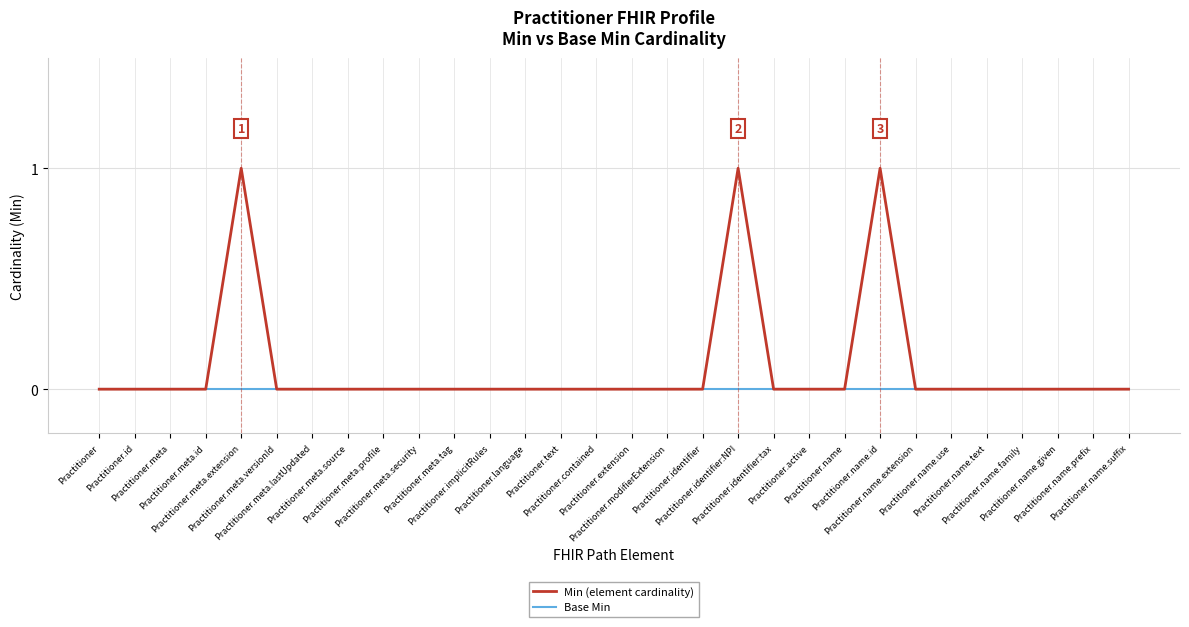

List the series in order of their peak value, highest first.

Min (element cardinality), Base Min